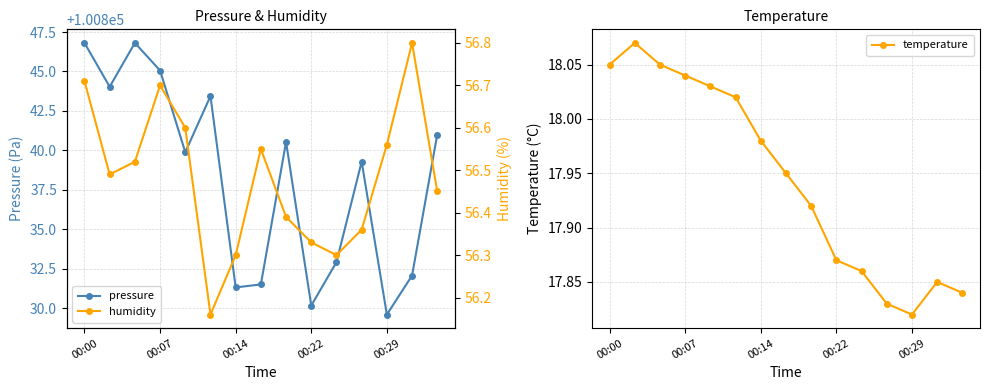

At which category is the sum across all series the highest?

00:00